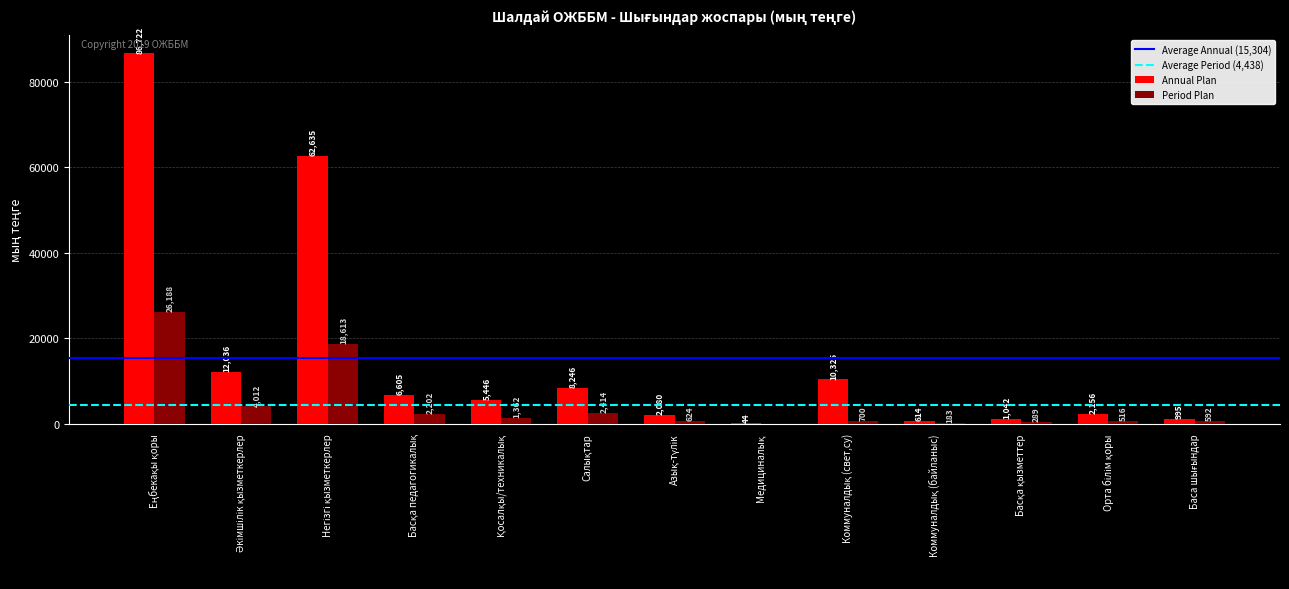

What is the maximum value for Period Plan?

26188.0